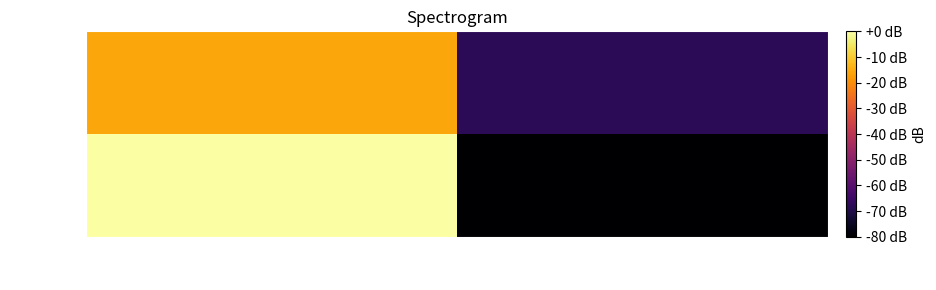

What is the difference between the highest and lowest values at EOID?

15.8